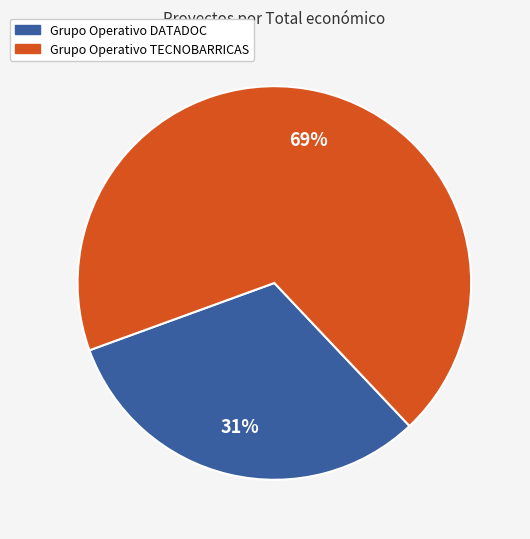

Between Grupo Operativo TECNOBARRICAS and Grupo Operativo DATADOC, which is larger?

Grupo Operativo TECNOBARRICAS